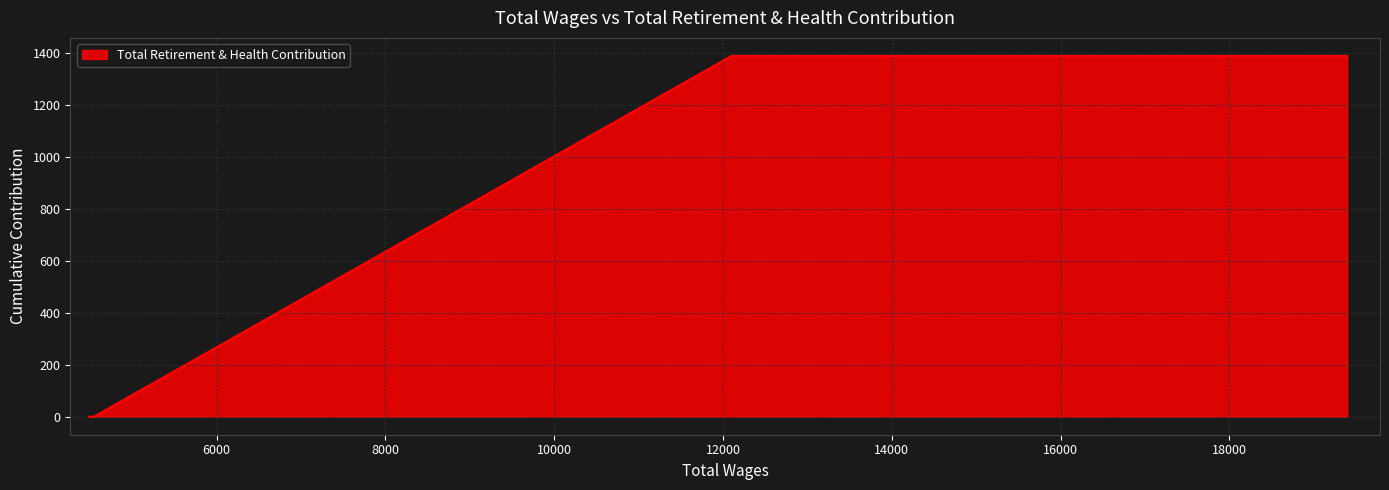

How many values are below 1389?

2